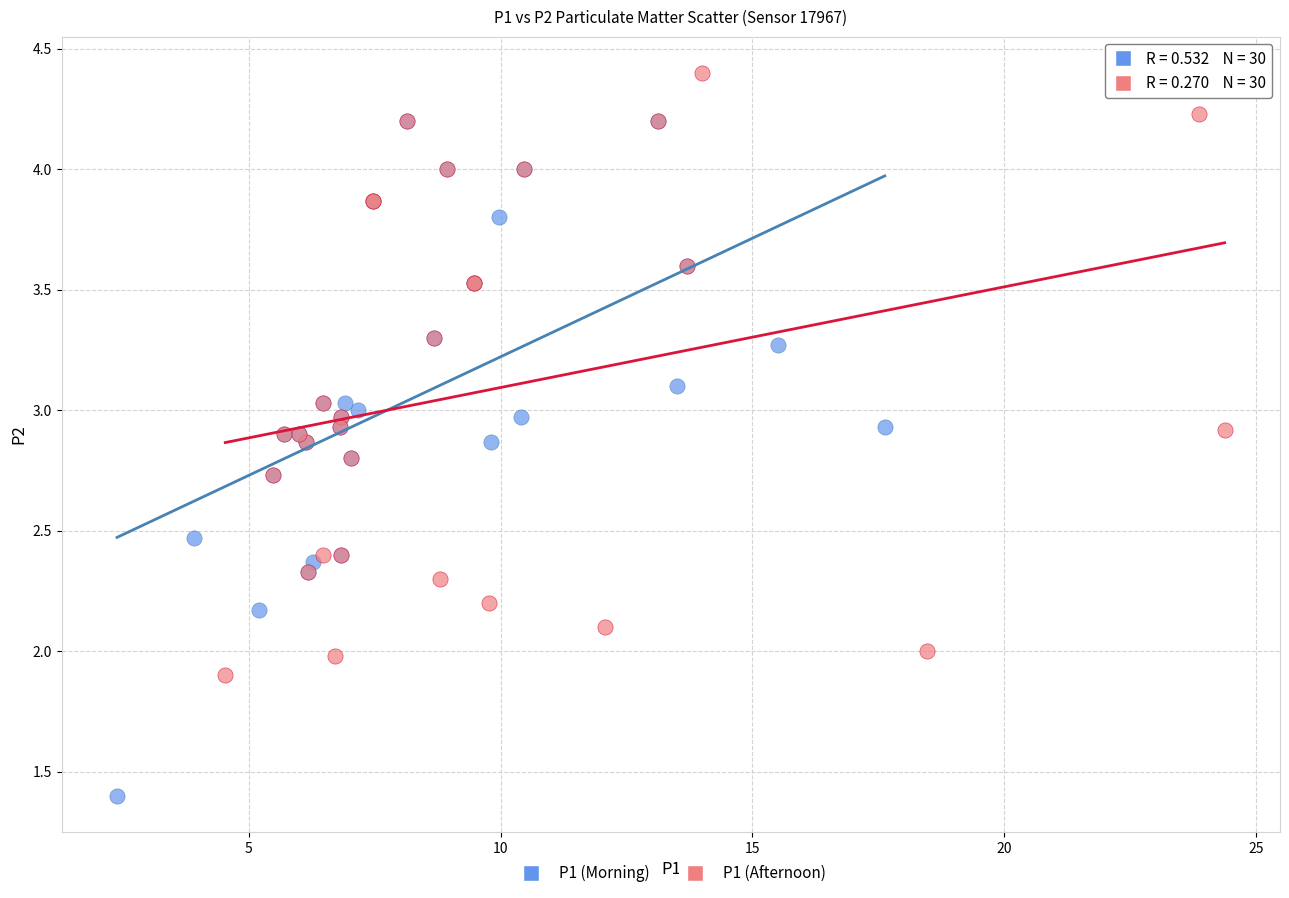

Which series reaches the maximum Y coordinate?

P1 (Afternoon)